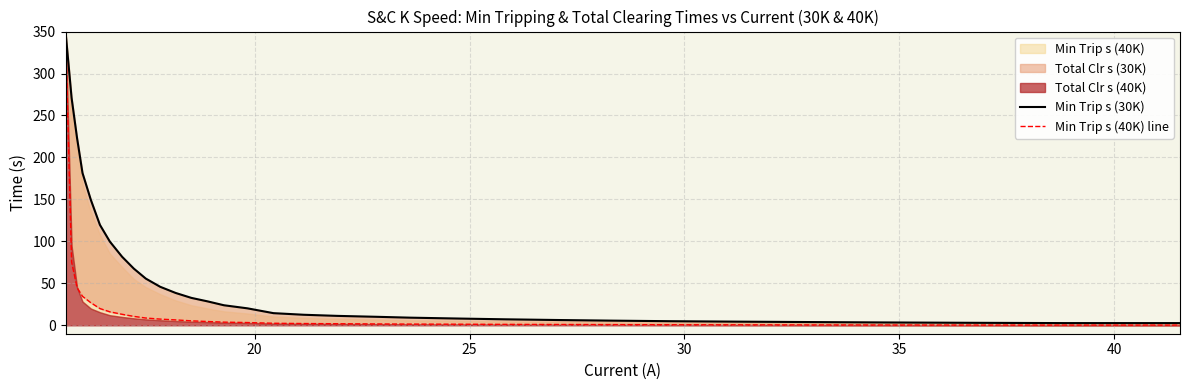

What is the difference between the maximum and minimum values in the Min Trip s (40K) line series?

349.7